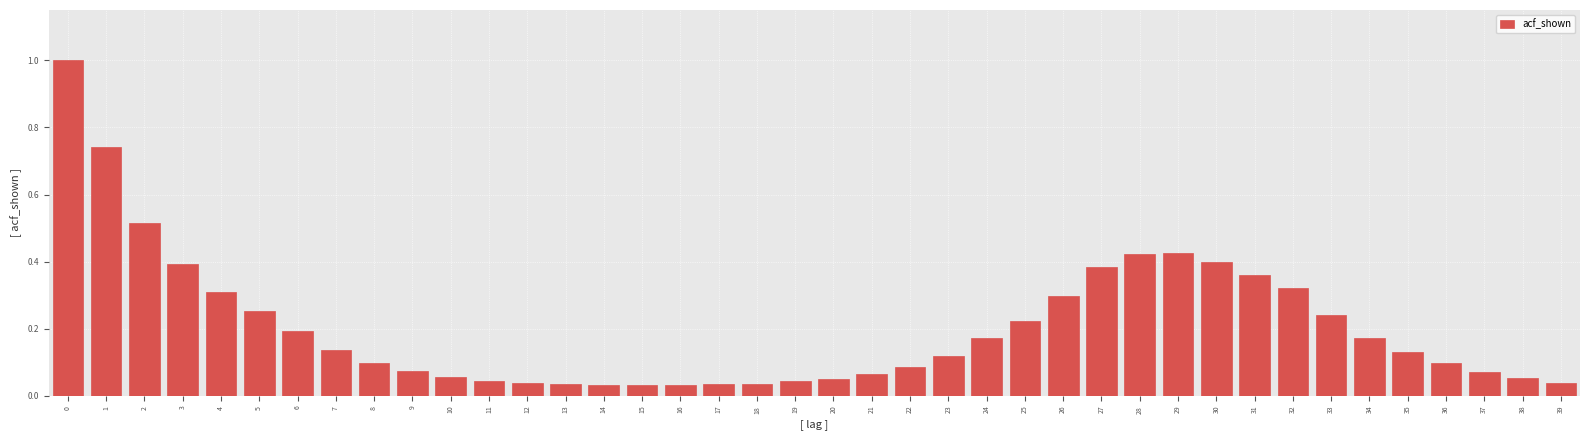

True or false: the data shows 0.4 at 31.

True